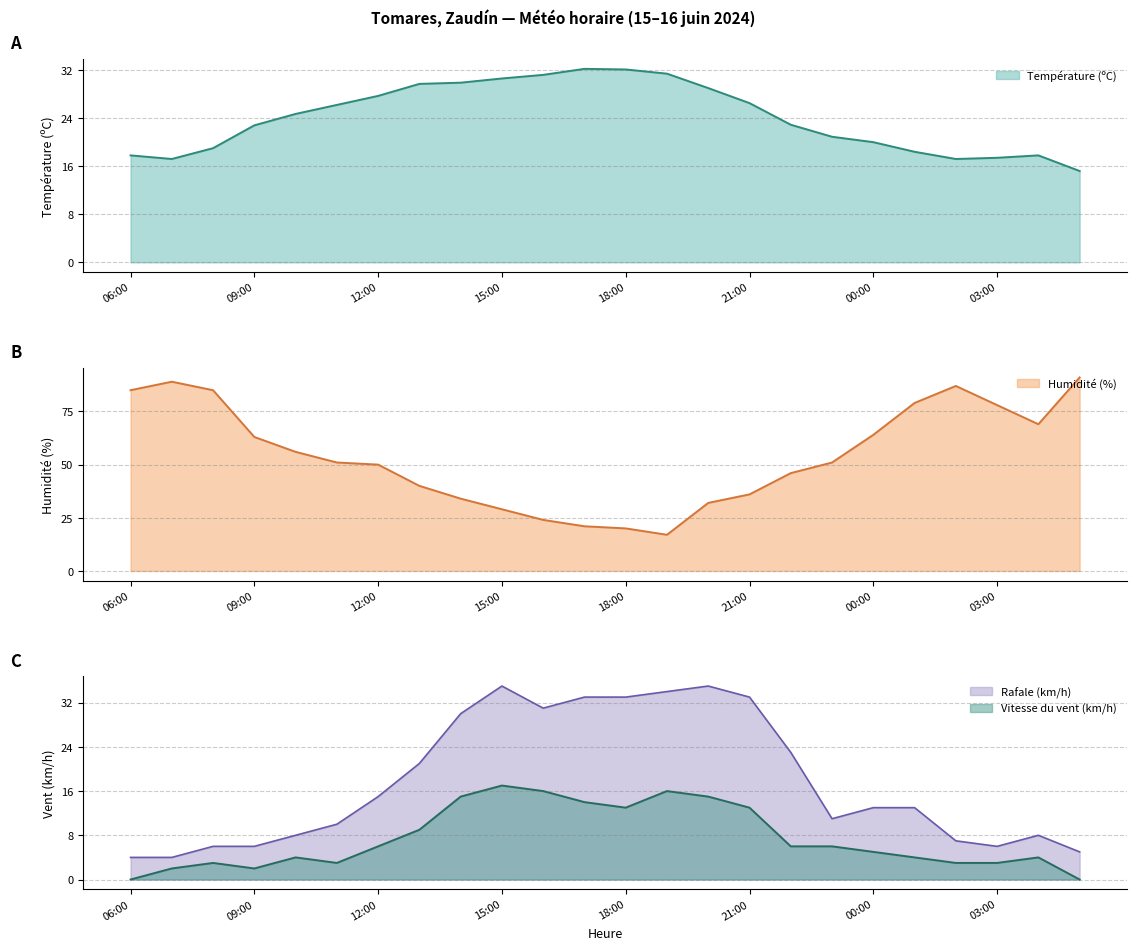

True or false: Température (ºC) and Rafale (km/h) cross at least once.

True